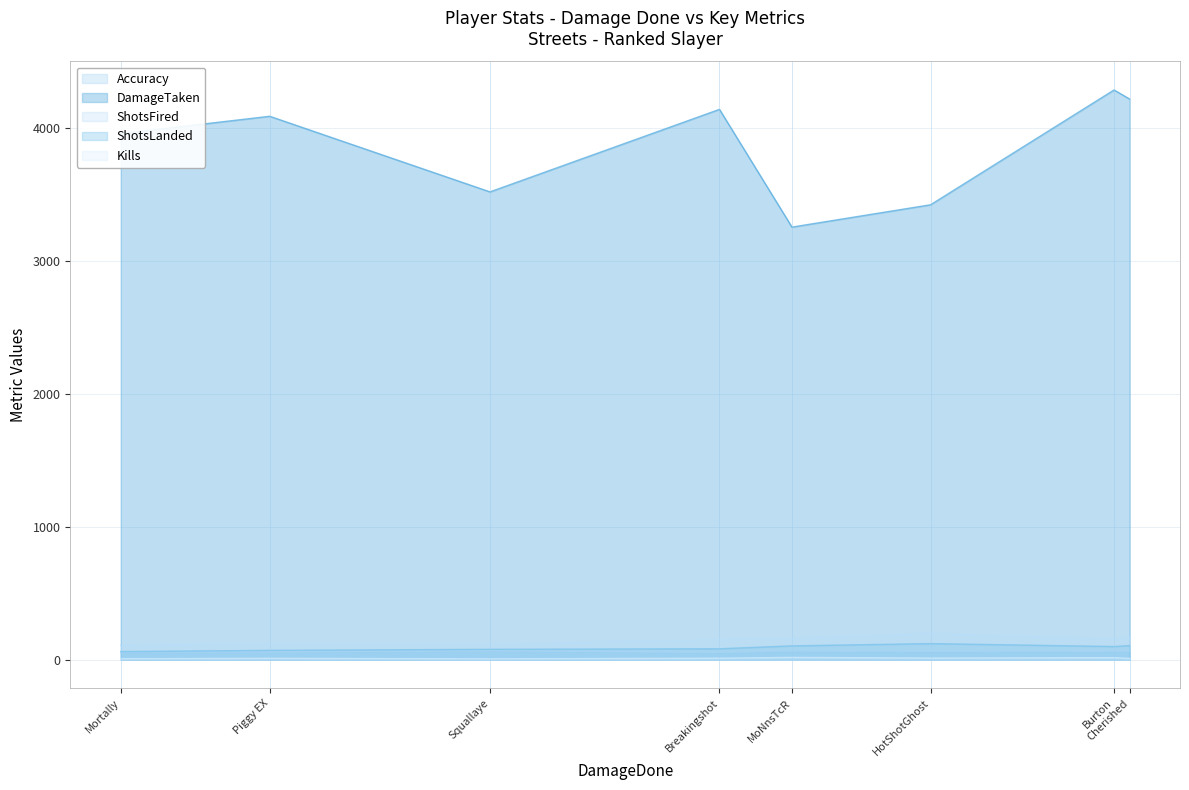

The value of Accuracy at Squallaye is 96.8. True or false?

False